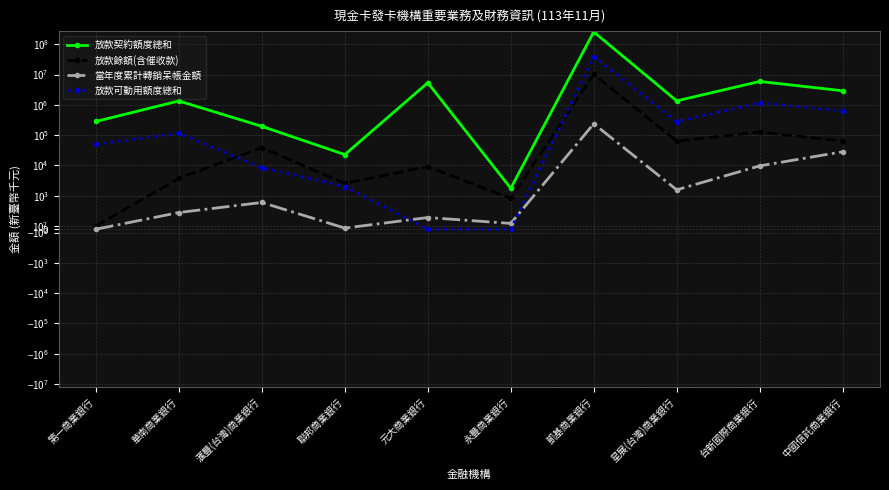

How many lines are shown in the chart?

4